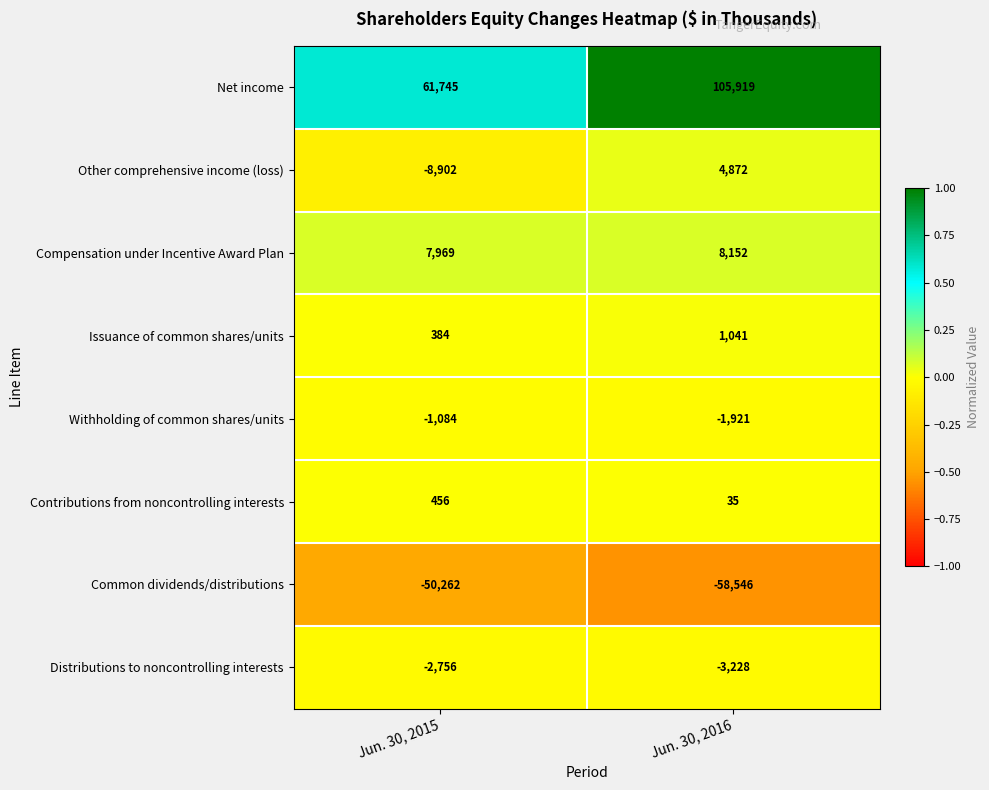

How many series are shown in this chart?

8